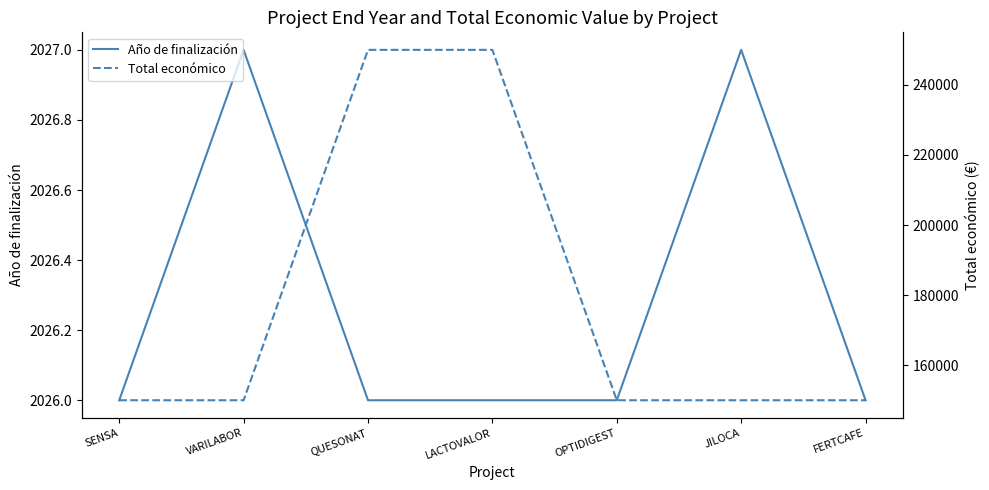

Which series has the widest spread of values?

Total económico